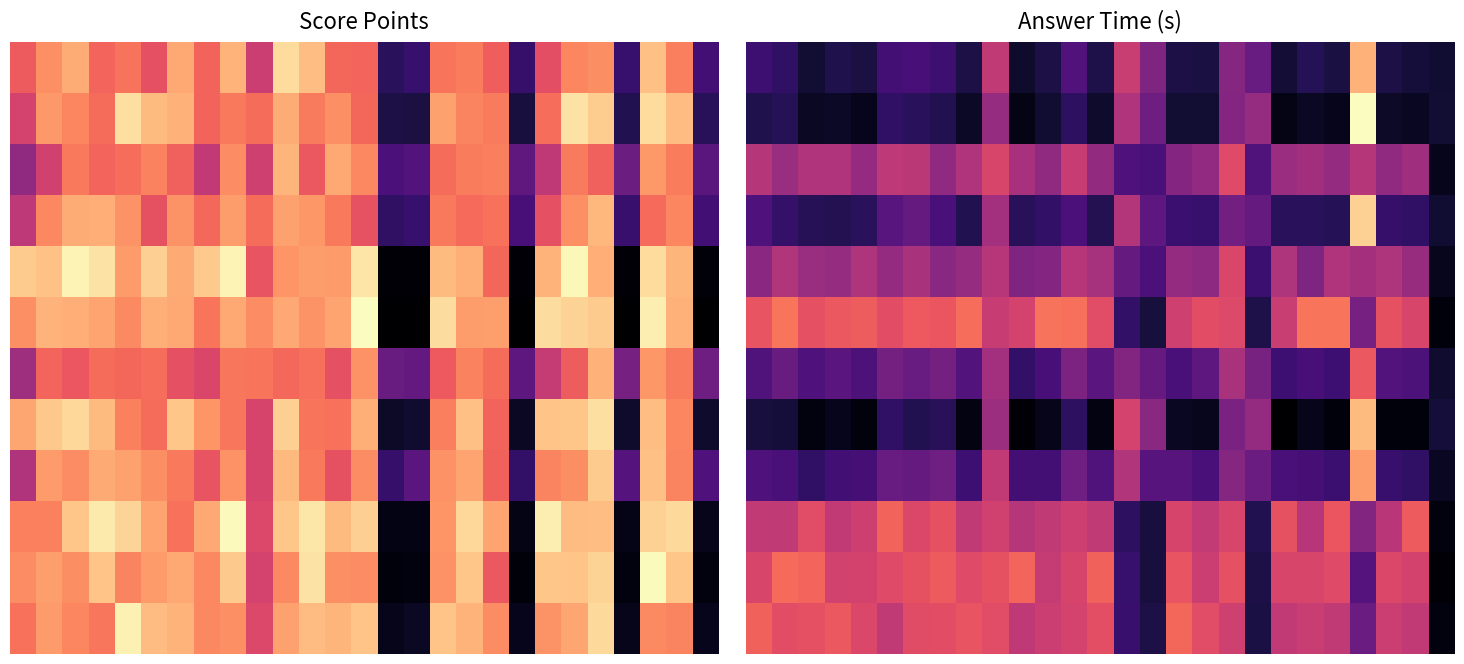

What is the average value of the 8 series?

0.3